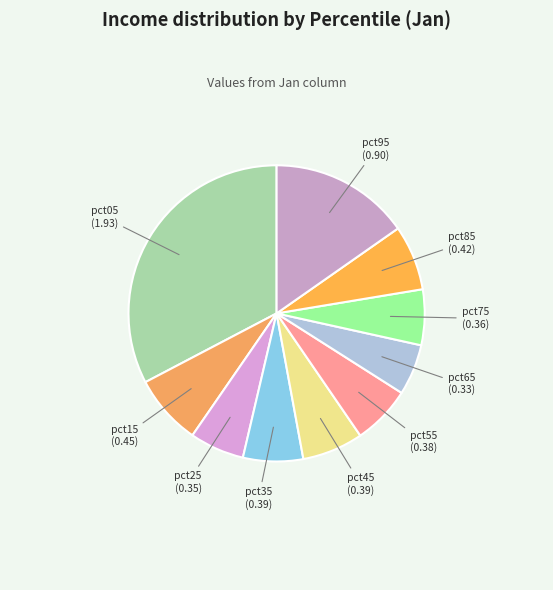

How many slices are in this pie chart?

10